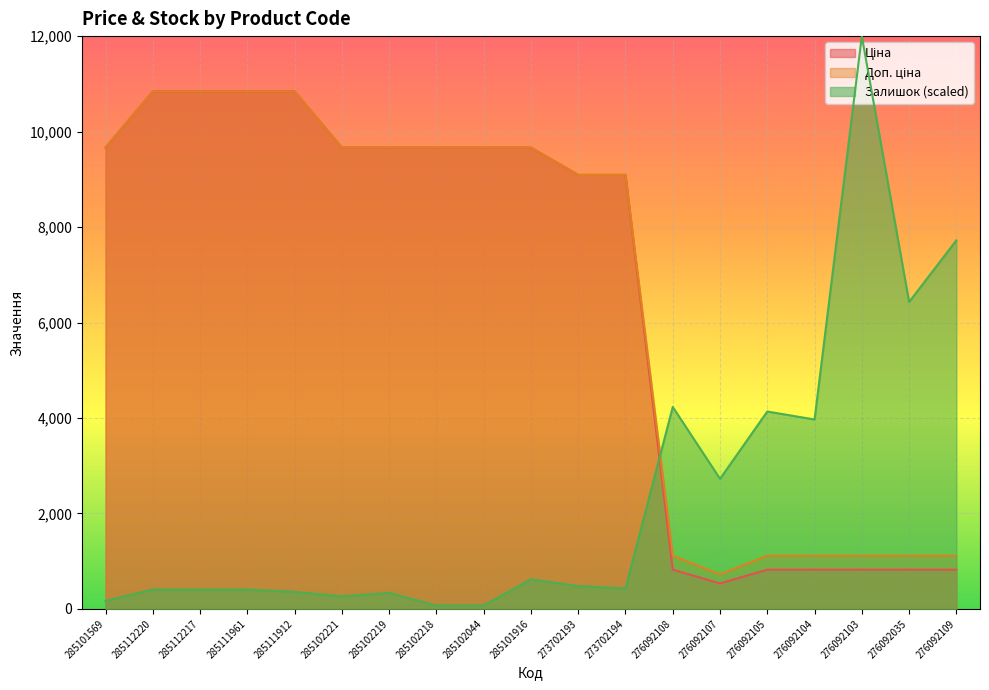

How many values in the Ціна series are below 9664?

9